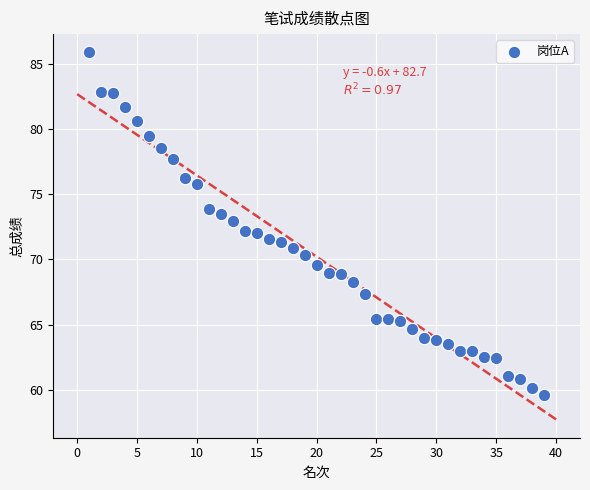

What is the range of X values (max minus min)?

38.0